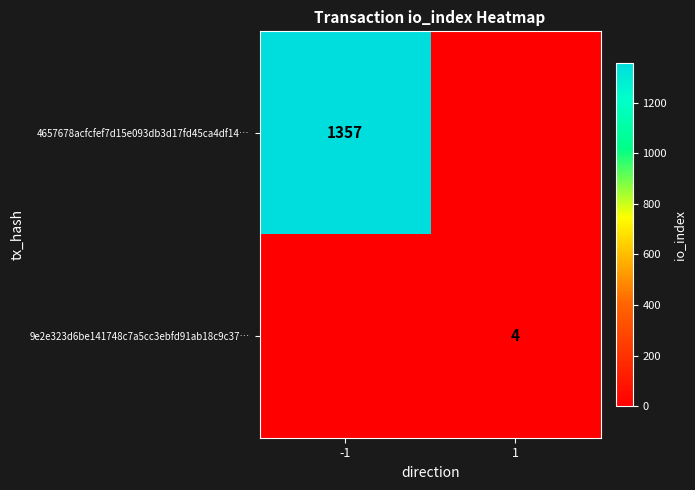

Is it true that 9e2e323d6be141748c7a5cc3ebfd91ab18c9c37… equals 2 at 1?

False